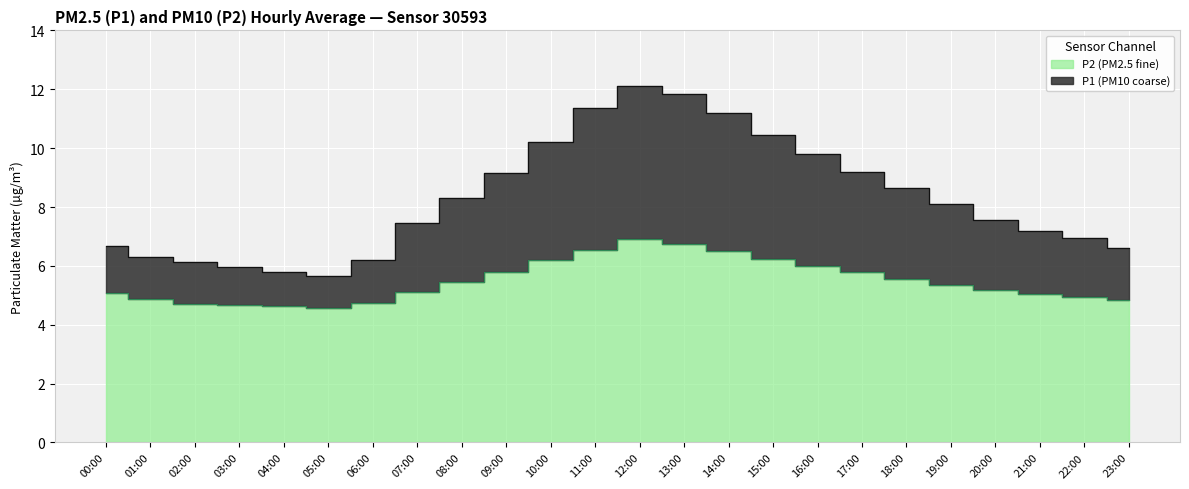

Rank the series at 08:00 from lowest to highest value.

P2, P1